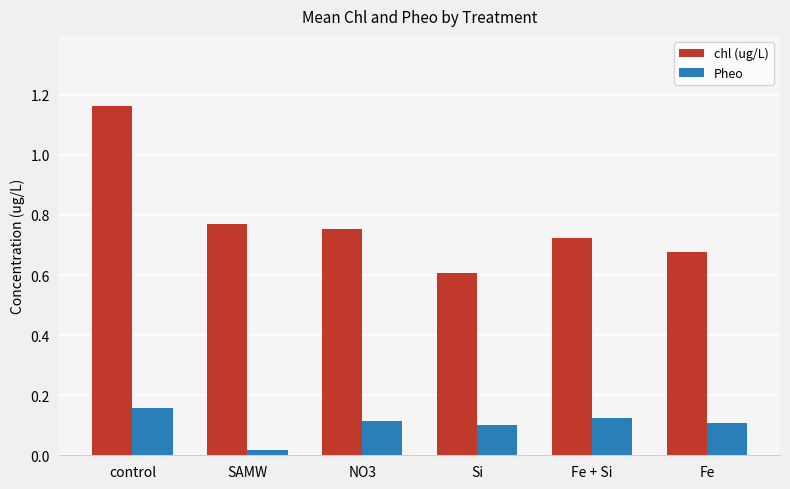

How many categories are shown in the chart?

6